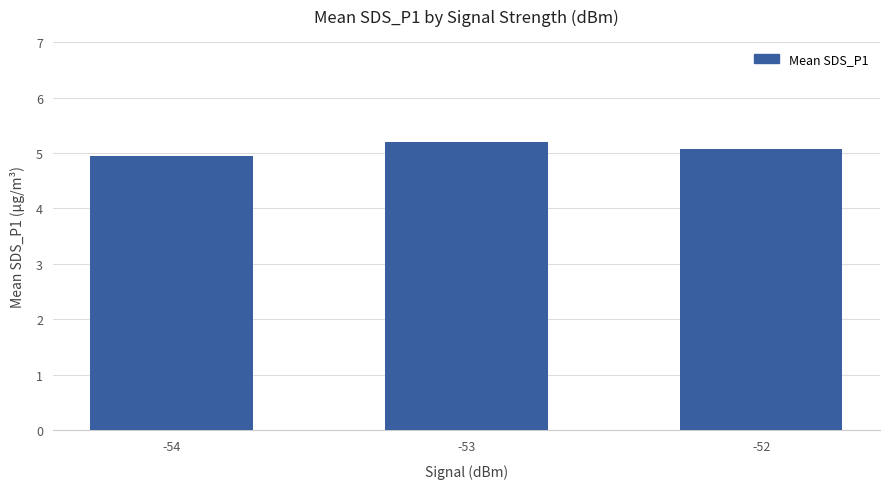

Count the values in the range 4 to 5.

1